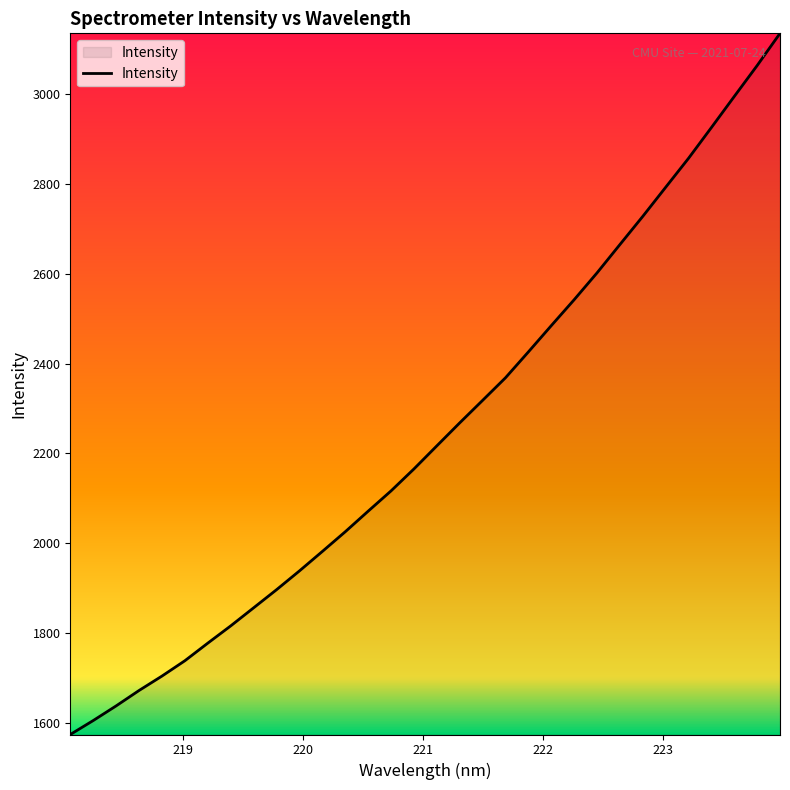

What is the smallest value displayed?

1574.1